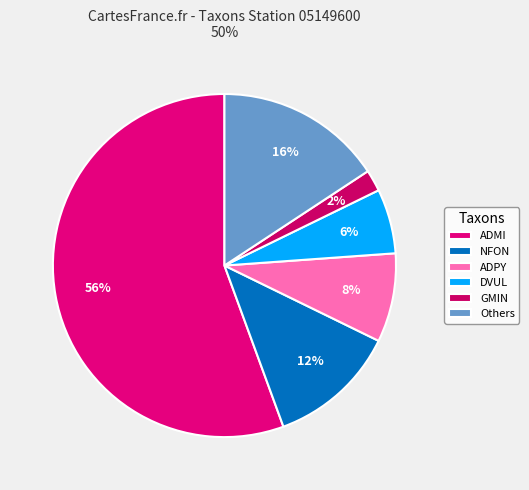

How many slices are in this pie chart?

6